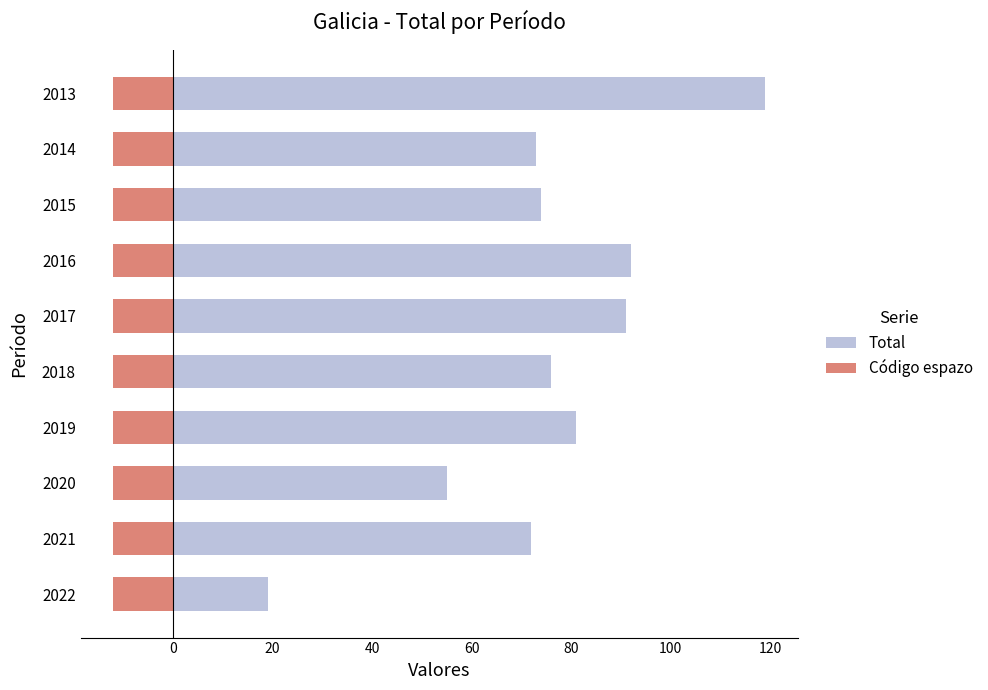

What are all the series names shown in the legend?

Total, Código espazo